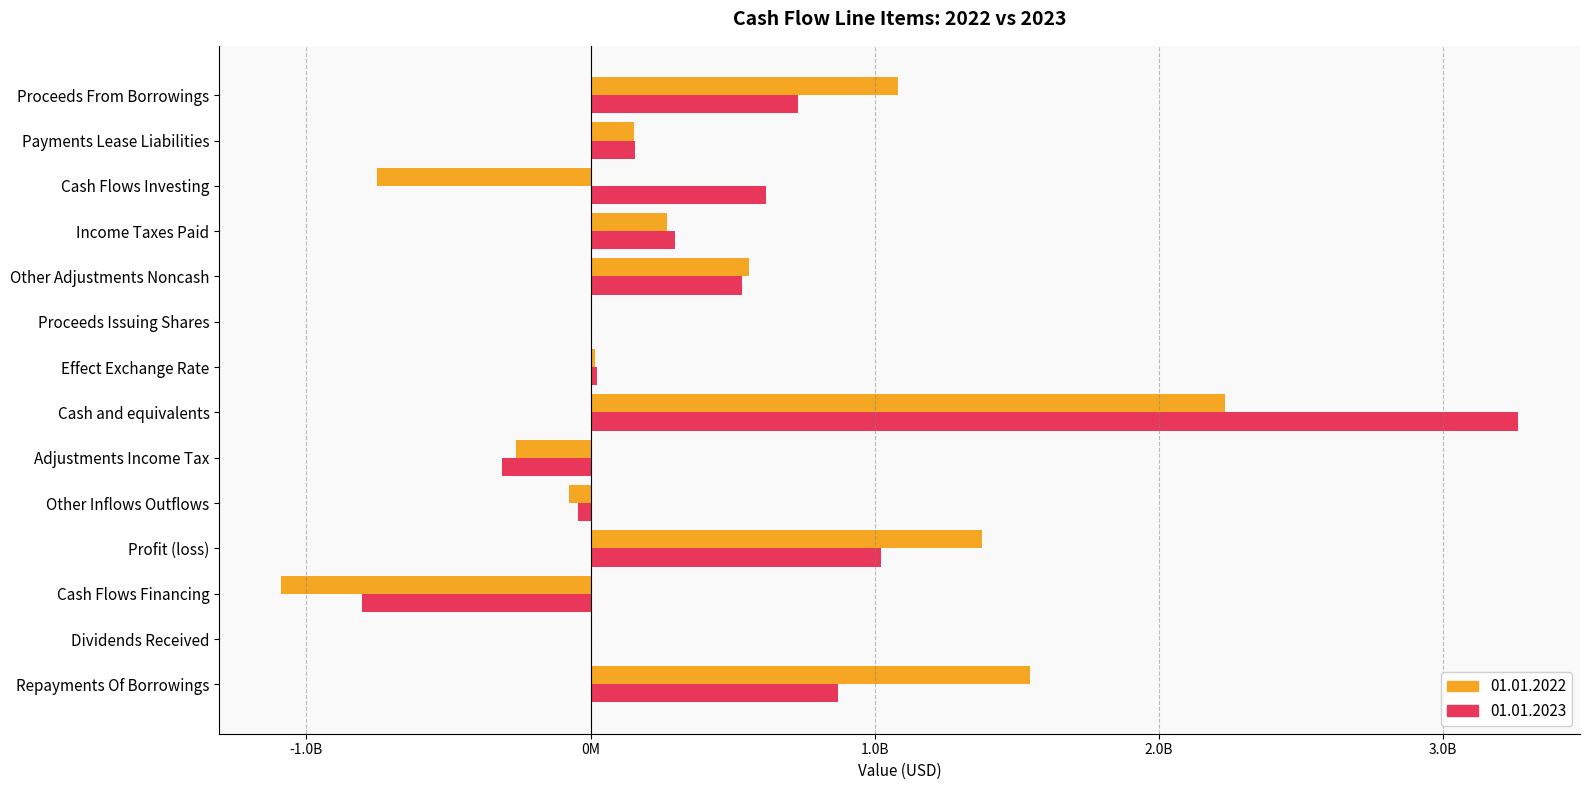

Is the value of 01.01.2023 at Cash and equivalents greater than the value of 01.01.2022 at Cash Flows Financing?

Yes